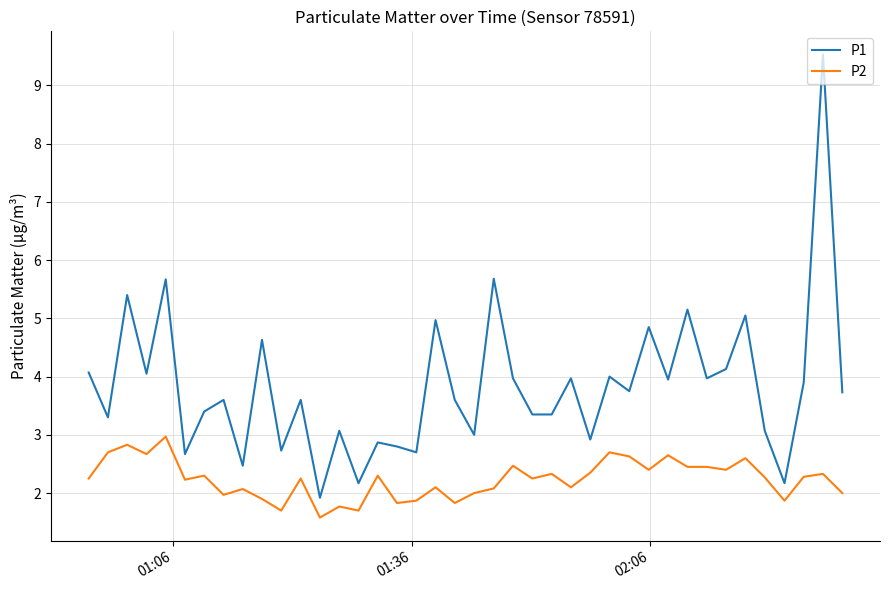

What is the minimum value for P1?

1.9